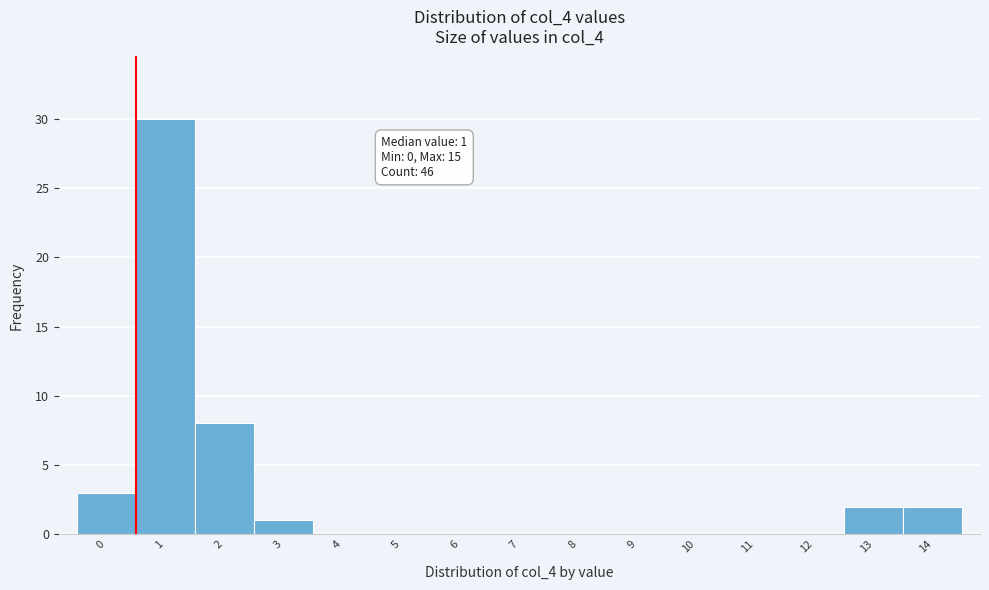

Reading left to right, transcribe all the data shown in this chart.

0=3	1=30	2=8	3=1	4=0	5=0	6=0	7=0	8=0	9=0	10=0	11=0	12=0	13=2	14=2